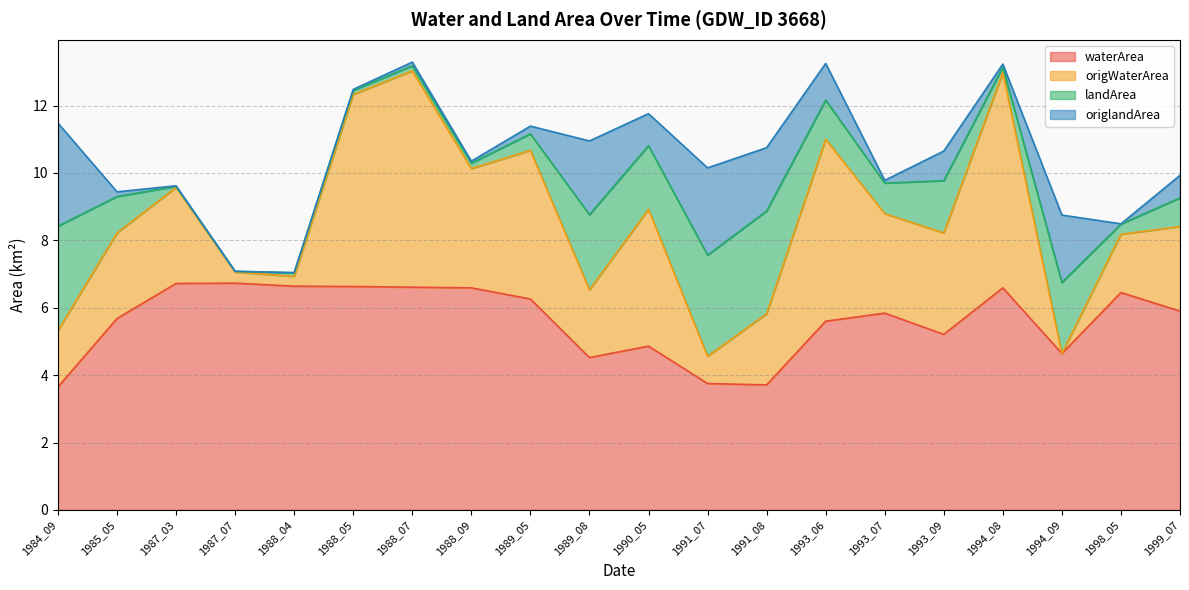

Where does the waterArea series first go above 5?

1985_05